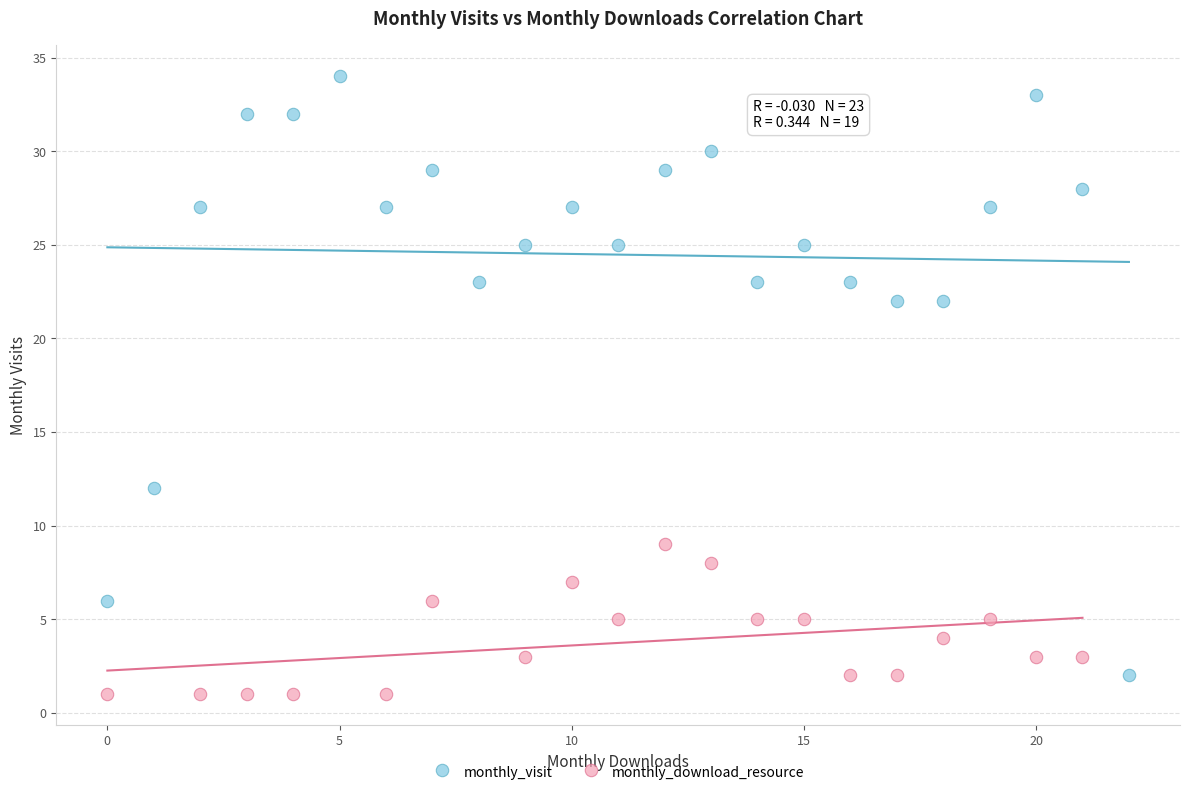

Which series has the widest spread of Y values?

monthly_visit